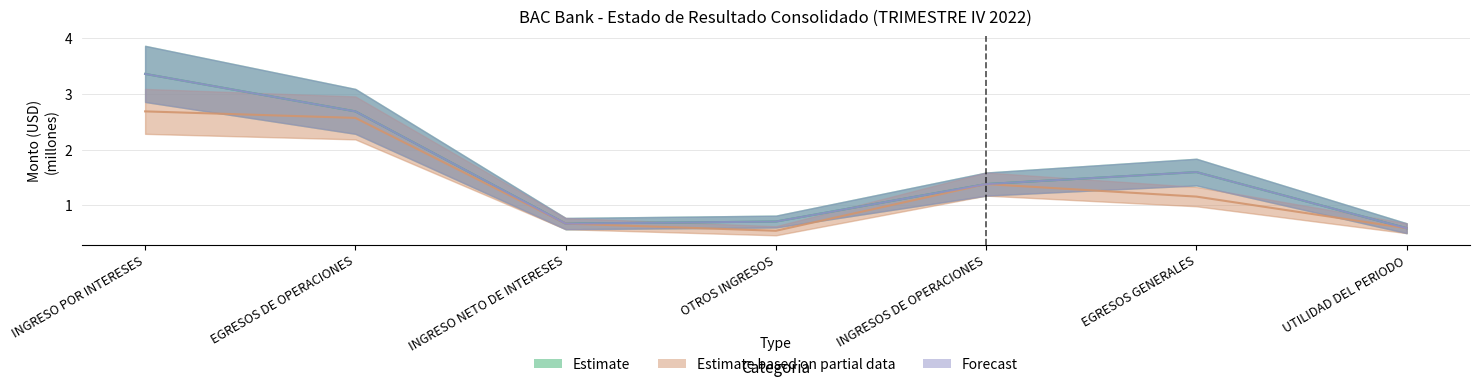

What is the difference between the second highest and minimum values in the Estimate based on partial data series?

2.0